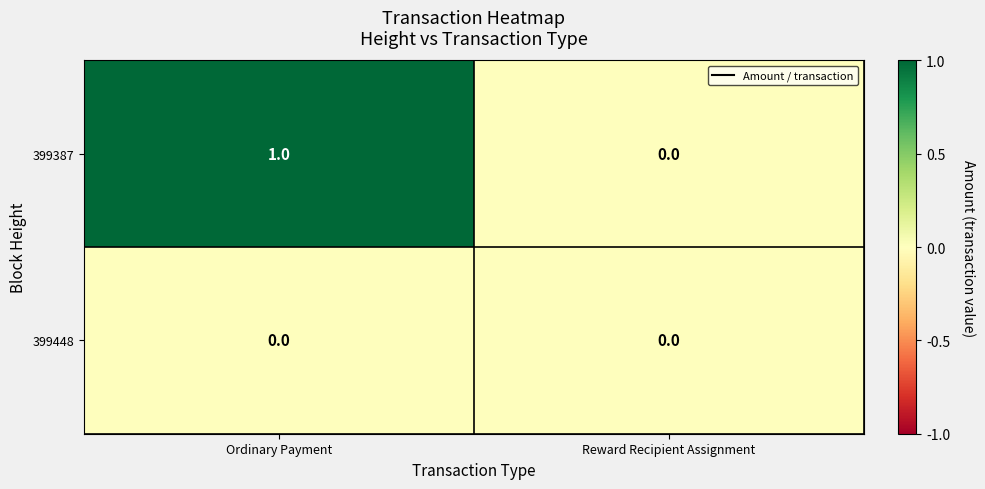

At which label is 399387 closest to 0?

Reward Recipient Assignment